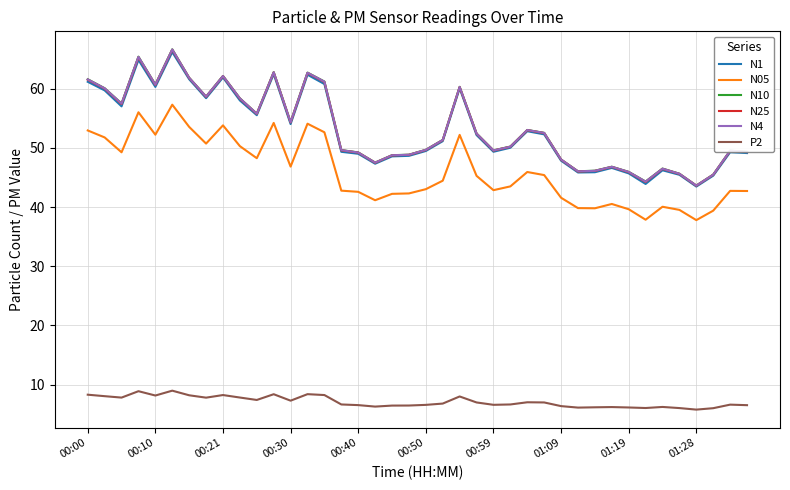

What is the highest value of the N4 series?

66.6